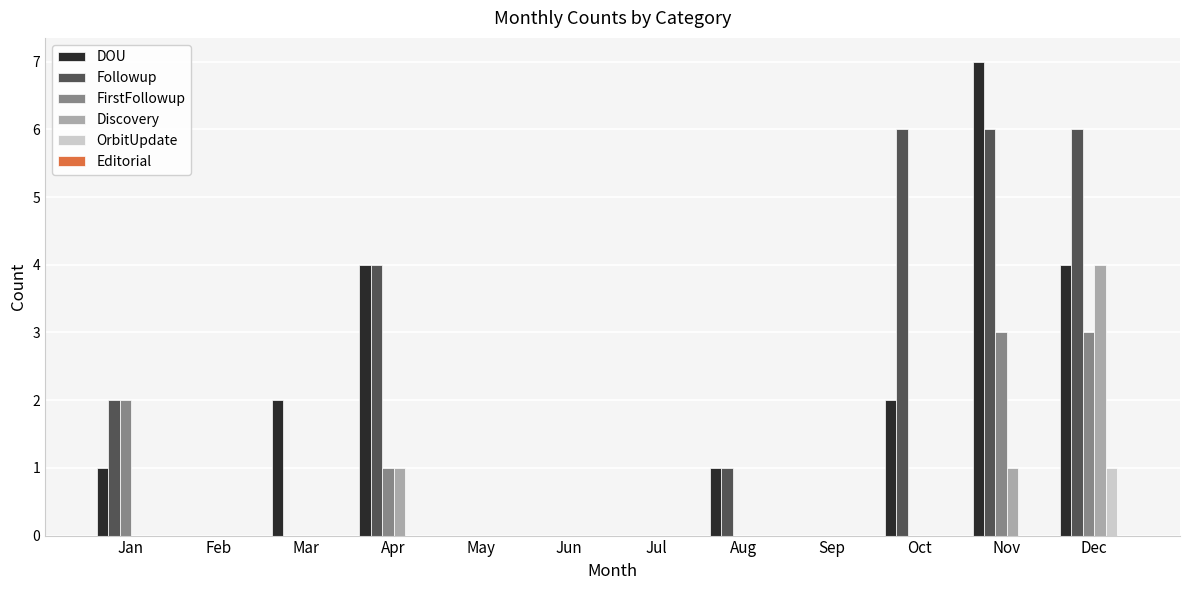

Which series has the largest total across all categories?

Followup